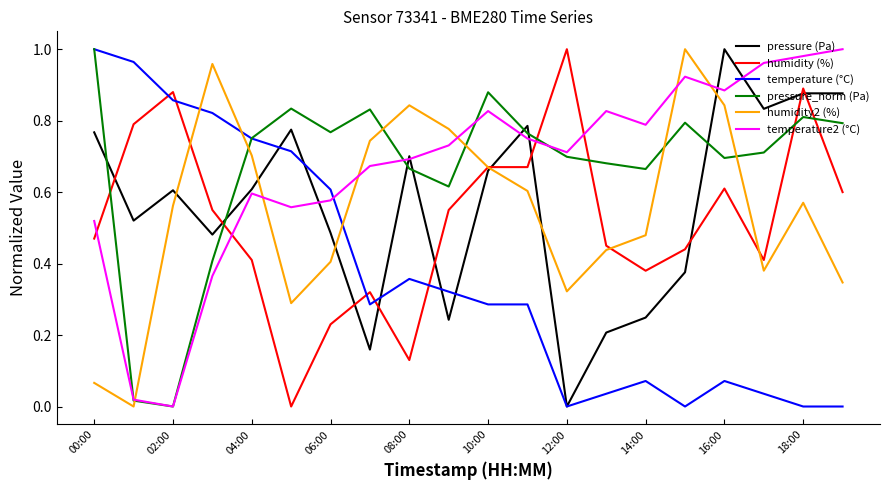

Which series ends up on top after the final intersection of humidity2 (%) and pressure_norm (Pa)?

pressure_norm (Pa)